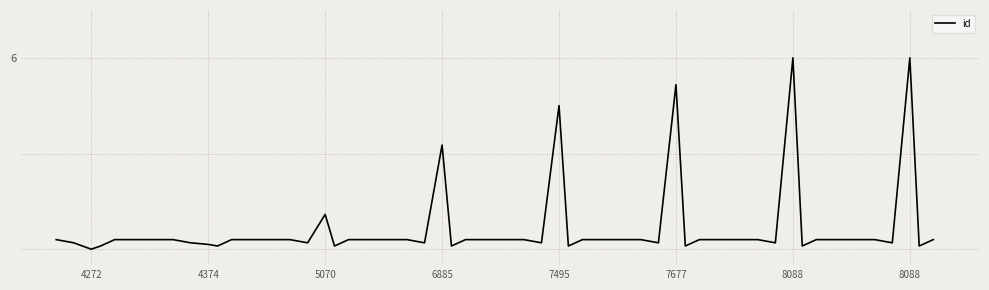

What is the average value?

0.8